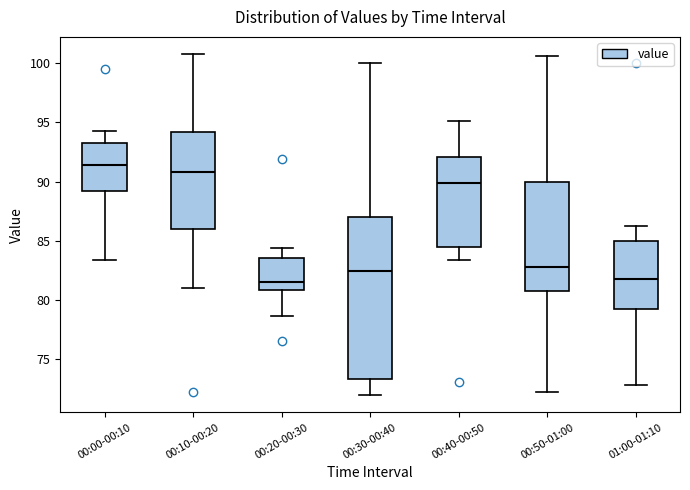

Reading left to right, read every box against the y-axis: the position of its median line, the range the box covers, and the ends of its whiskers. The values are not printed on the chart, so give them approximately, as read against the axis.

00:00-00:10: median 91.5, box 89.0 to 93.5, whiskers 83.5 to 94.5
00:10-00:20: median 91.0, box 86.0 to 94.0, whiskers 81.0 to 101.0
00:20-00:30: median 81.5, box 81.0 to 83.5, whiskers 78.5 to 84.5
00:30-00:40: median 82.5, box 73.5 to 87.0, whiskers 72.0 to 100.0
00:40-00:50: median 90.0, box 84.5 to 92.0, whiskers 83.5 to 95.0
00:50-01:00: median 83.0, box 81.0 to 90.0, whiskers 72.0 to 100.5
01:00-01:10: median 82.0, box 79.5 to 85.0, whiskers 73.0 to 86.0